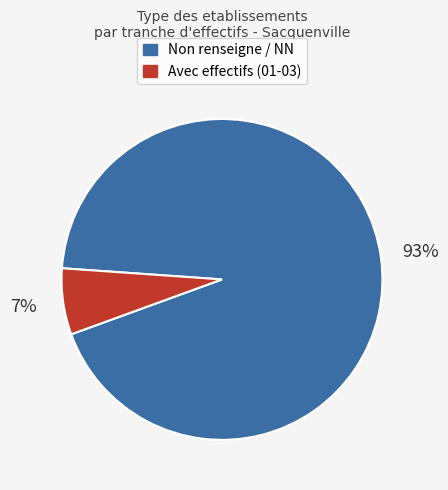

To the nearest percent, what is the average slice percentage?

50%